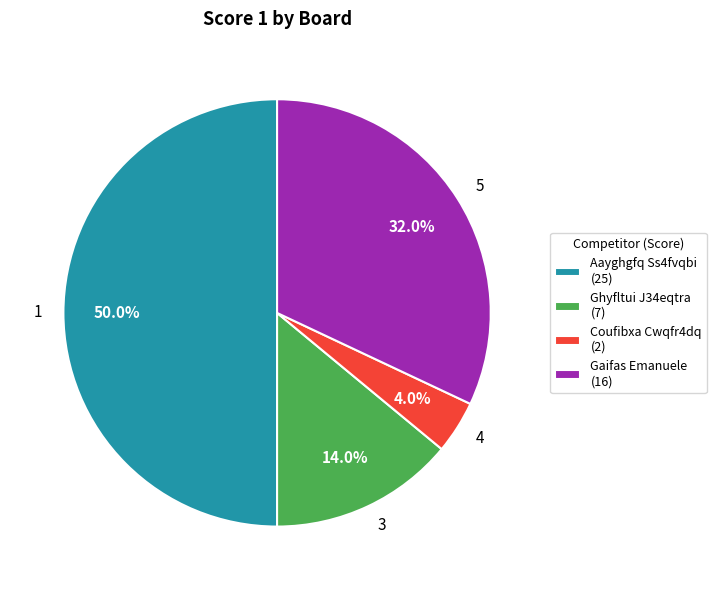

To the nearest percent, what is the difference between the largest and smallest slice percentages?

46%